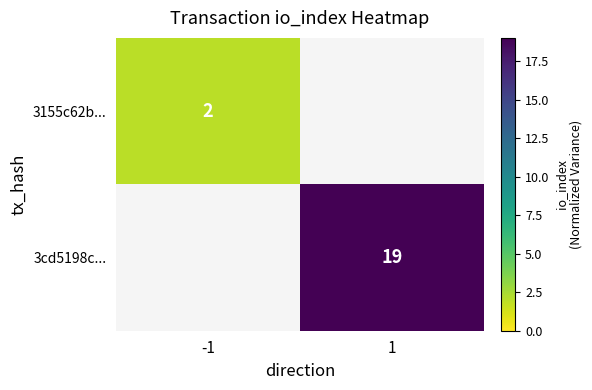

The 3cd5198c... series shows 19 at 1. True or false?

True